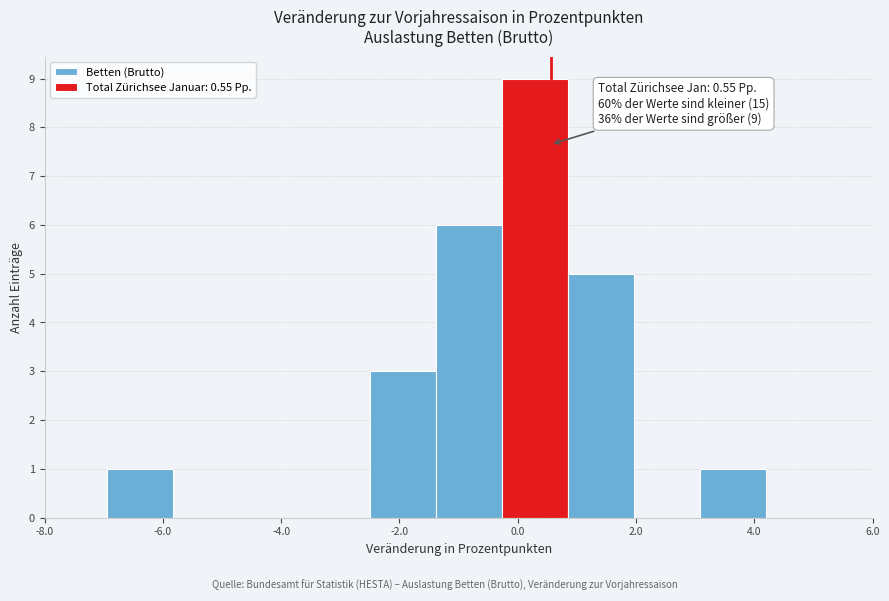

Over which range of the x-axis is the bar tallest?

-0.2 to 0.8